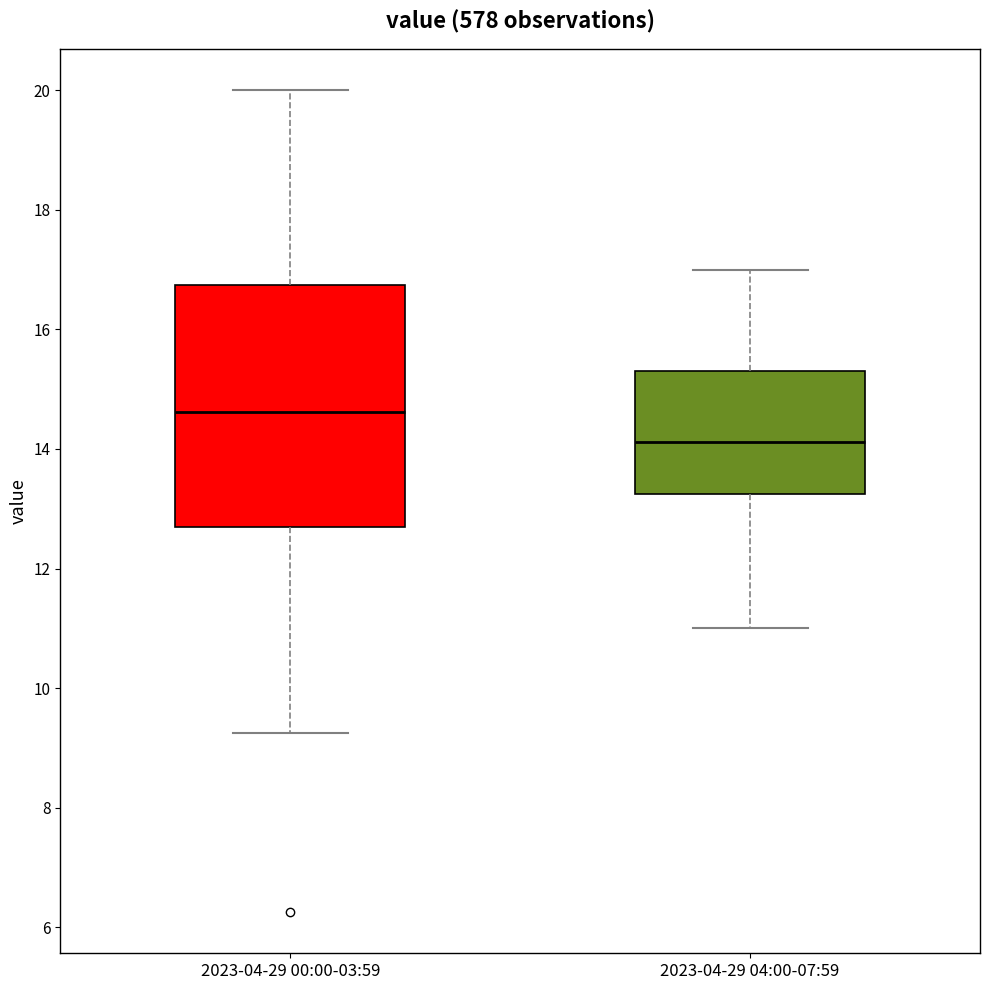

Which box has the highest median line?

2023-04-29 00:00-03:59